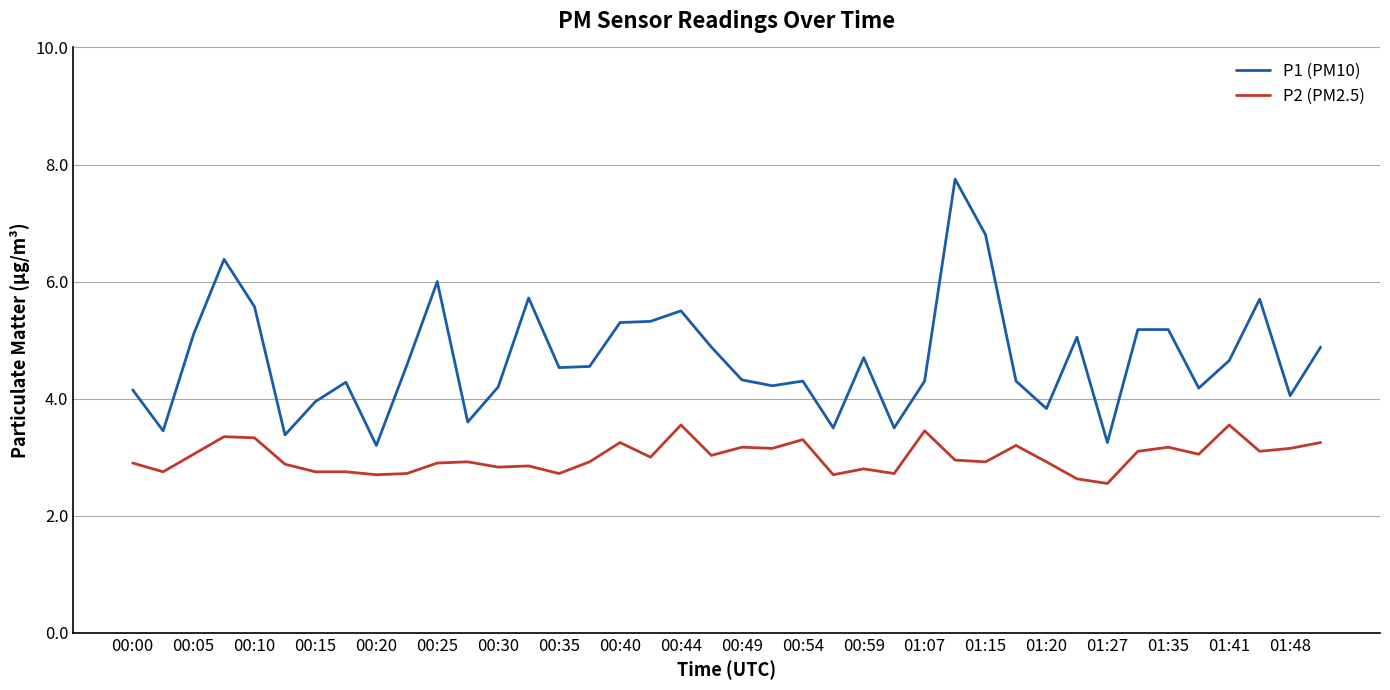

What is the minimum value for P1 (PM10)?

3.2